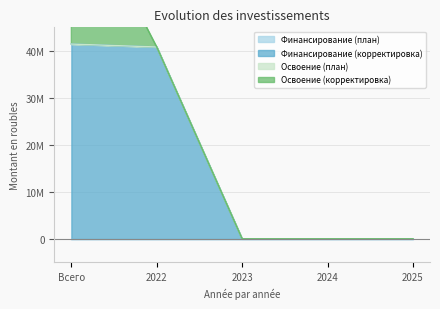

Reading left to right, transcribe all the data shown in this chart.

Финансирование (план): 0	0	0	0	0
Финансирование (корректировка): 41439945	40820168	0	0	0
Освоение (план): 0	0	0	0	0
Освоение (корректировка): 34636584	0	0	0	0